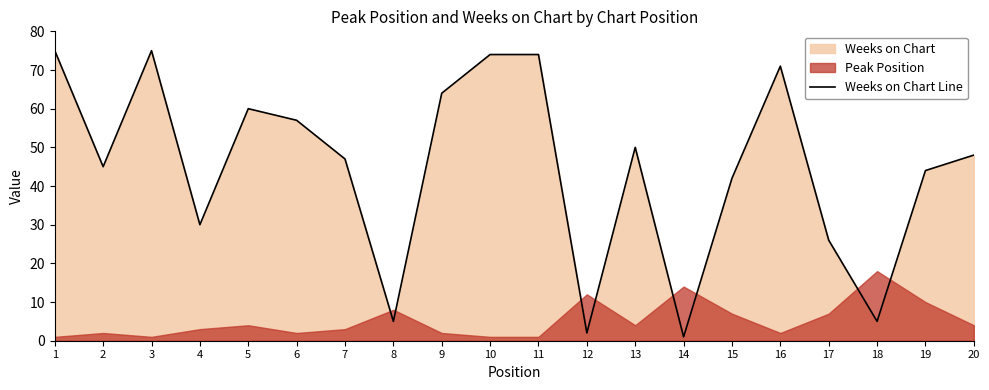

What is the change in value from 5 to 11?

+14